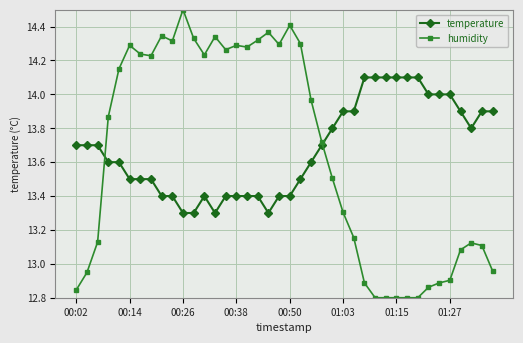

Rank the series by their maximum value, from lowest to highest.

temperature, humidity